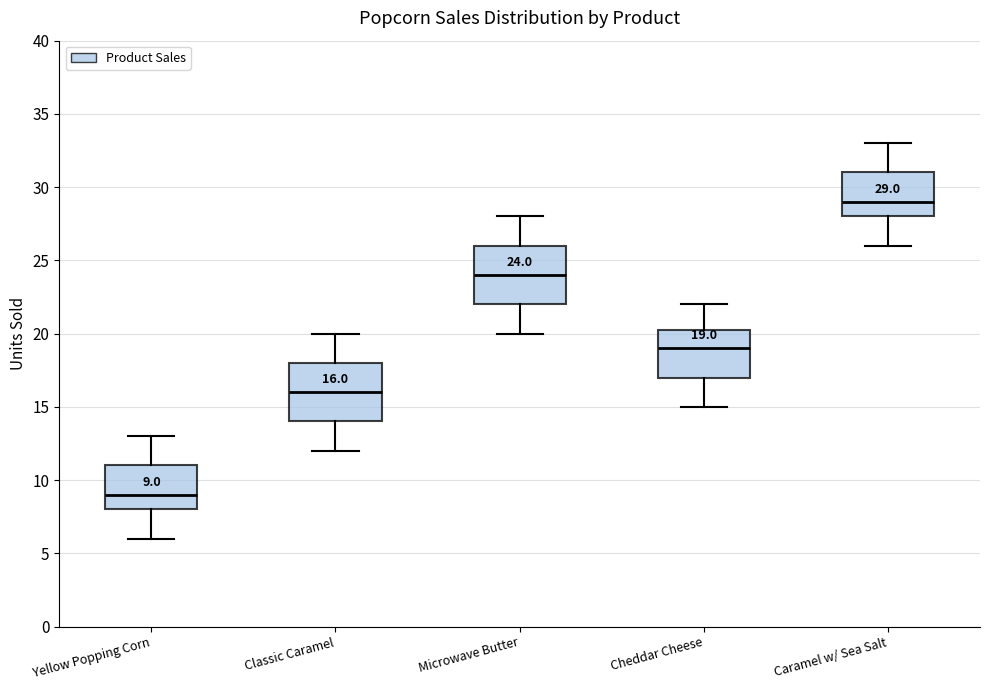

Which box has the lowest median line?

Yellow Popping Corn